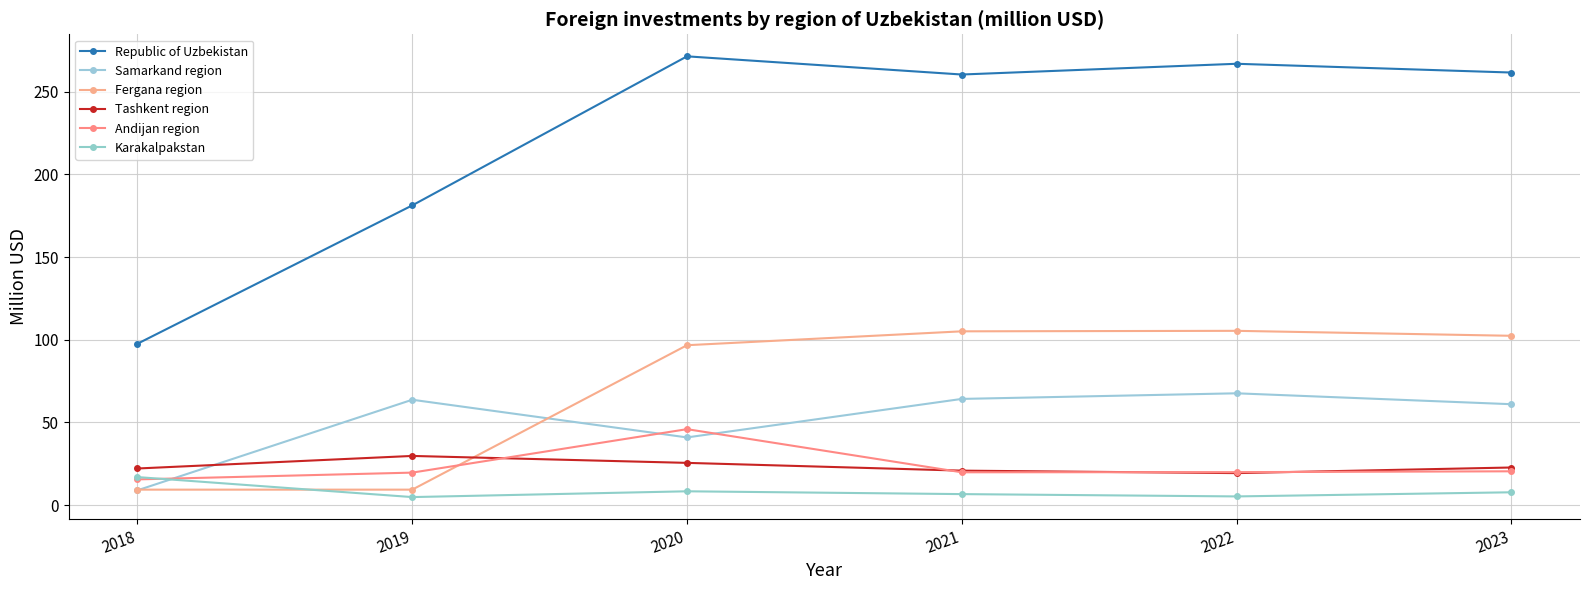

True or false: Republic of Uzbekistan and Fergana region intersect in this chart.

False